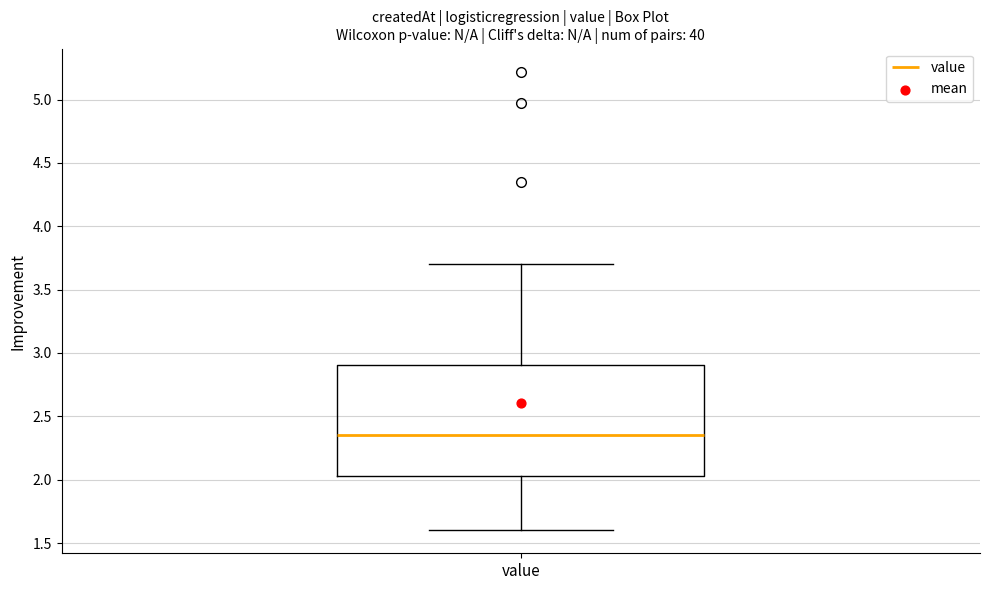

Where is the upper edge of the box for value on the y-axis? The values are not printed on the chart, so give them approximately, as read against the axis.

2.90